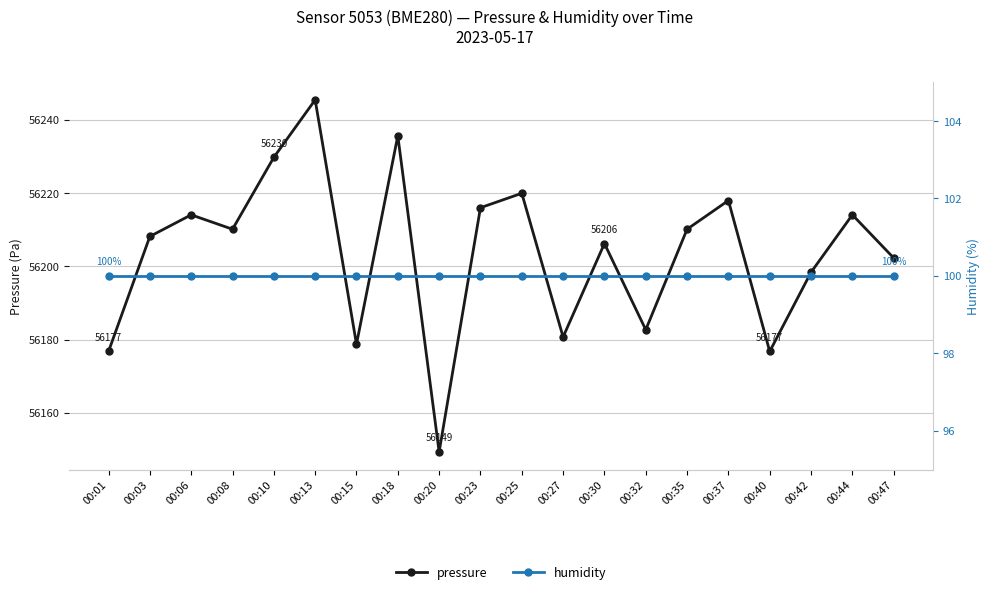

Is it true that pressure equals 15296.3 at 00:13?

False